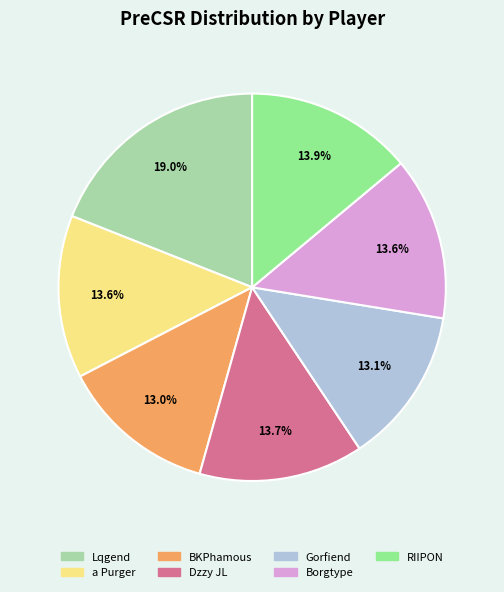

To the nearest percent, what is the combined percentage of Lqgend and Dzzy JL?

33%